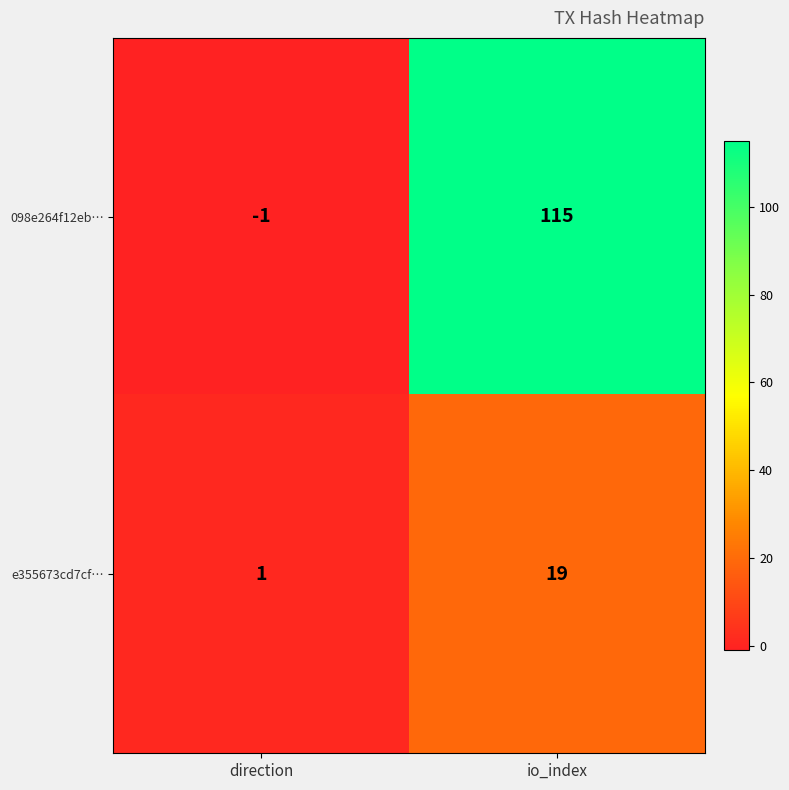

What is the average value of the e355673cd7cf… series?

10